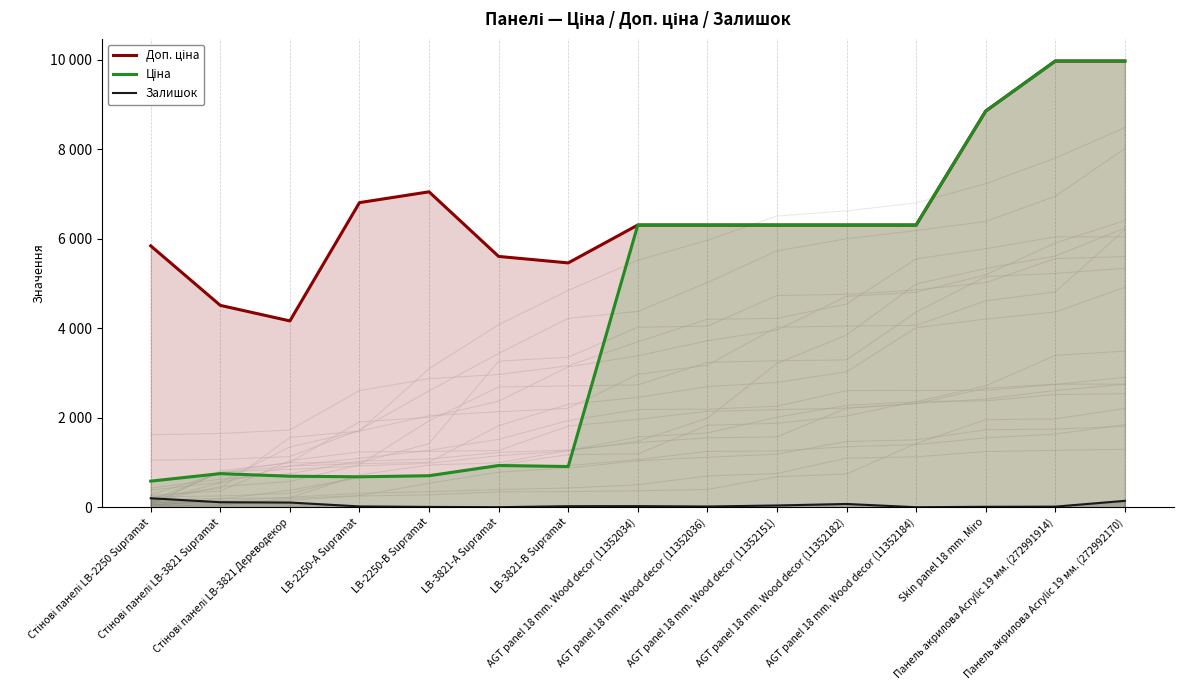

At which category does Доп. ціна reach its first local valley?

Стінові панелі LB-3821 Дереводекор